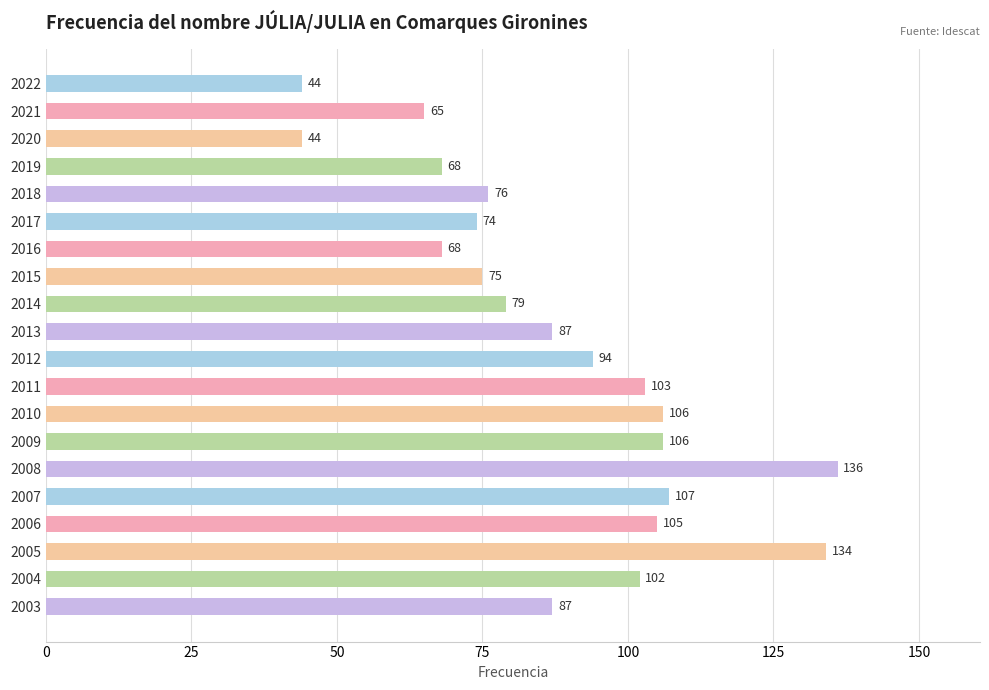

Does the chart contain any negative values?

No